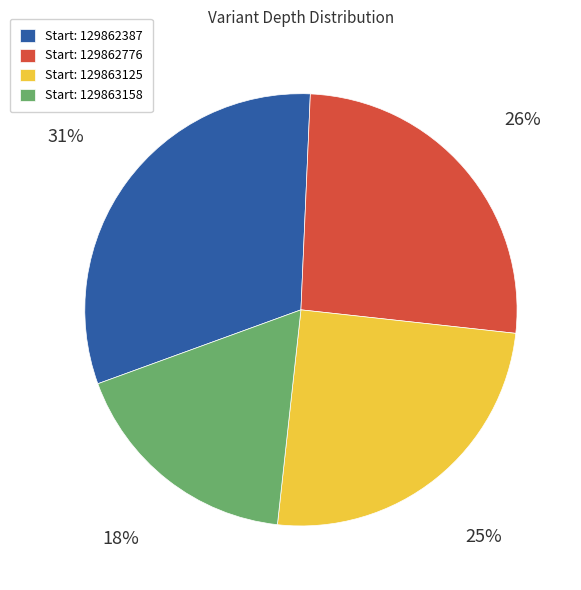

Rank the categories by value from lowest to highest.

Start: 129863158, Start: 129863125, Start: 129862776, Start: 129862387